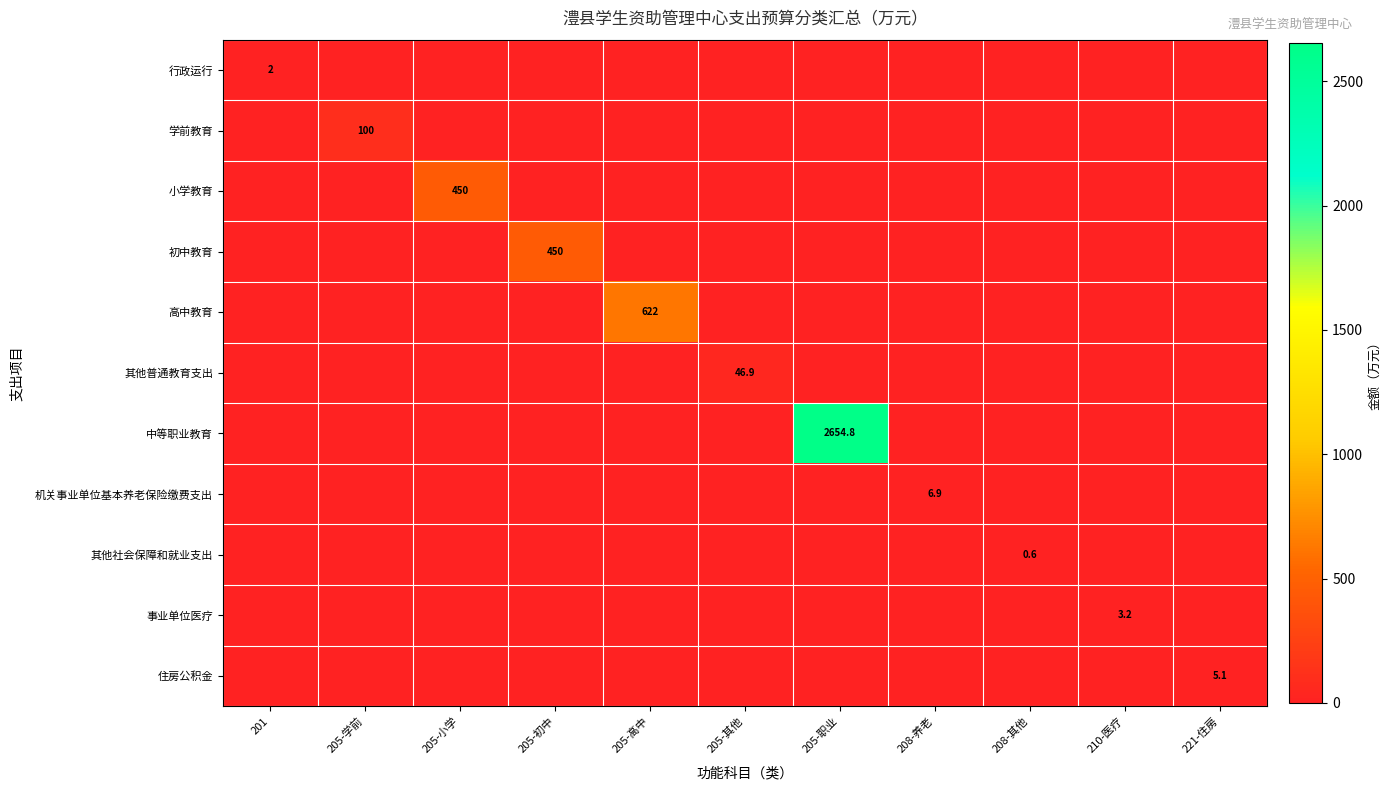

True or false: 其他社会保障和就业支出 has a value of 0.6 at 208-其他.

True